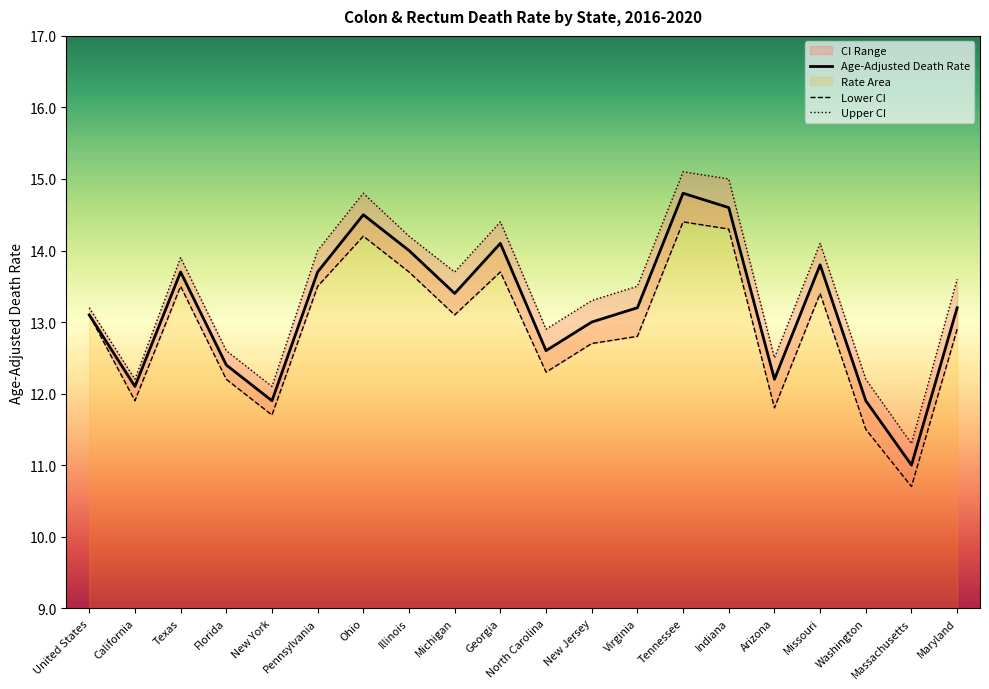

Reading right to left, what are all the values shown in this chart?

Age-Adjusted Death Rate: Maryland=13.2	Massachusetts=11.0	Washington=11.9	Missouri=13.8	Arizona=12.2	Indiana=14.6	Tennessee=14.8	Virginia=13.2	New Jersey=13.0	North Carolina=12.6	Georgia=14.1	Michigan=13.4	Illinois=14.0	Ohio=14.5	Pennsylvania=13.7	New York=11.9	Florida=12.4	Texas=13.7	California=12.1	United States=13.1
Lower CI: Maryland=12.9	Massachusetts=10.7	Washington=11.5	Missouri=13.4	Arizona=11.8	Indiana=14.3	Tennessee=14.4	Virginia=12.8	New Jersey=12.7	North Carolina=12.3	Georgia=13.7	Michigan=13.1	Illinois=13.7	Ohio=14.2	Pennsylvania=13.5	New York=11.7	Florida=12.2	Texas=13.5	California=11.9	United States=13.1
Upper CI: Maryland=13.6	Massachusetts=11.3	Washington=12.2	Missouri=14.1	Arizona=12.5	Indiana=15.0	Tennessee=15.1	Virginia=13.5	New Jersey=13.3	North Carolina=12.9	Georgia=14.4	Michigan=13.7	Illinois=14.2	Ohio=14.8	Pennsylvania=14.0	New York=12.1	Florida=12.6	Texas=13.9	California=12.2	United States=13.2